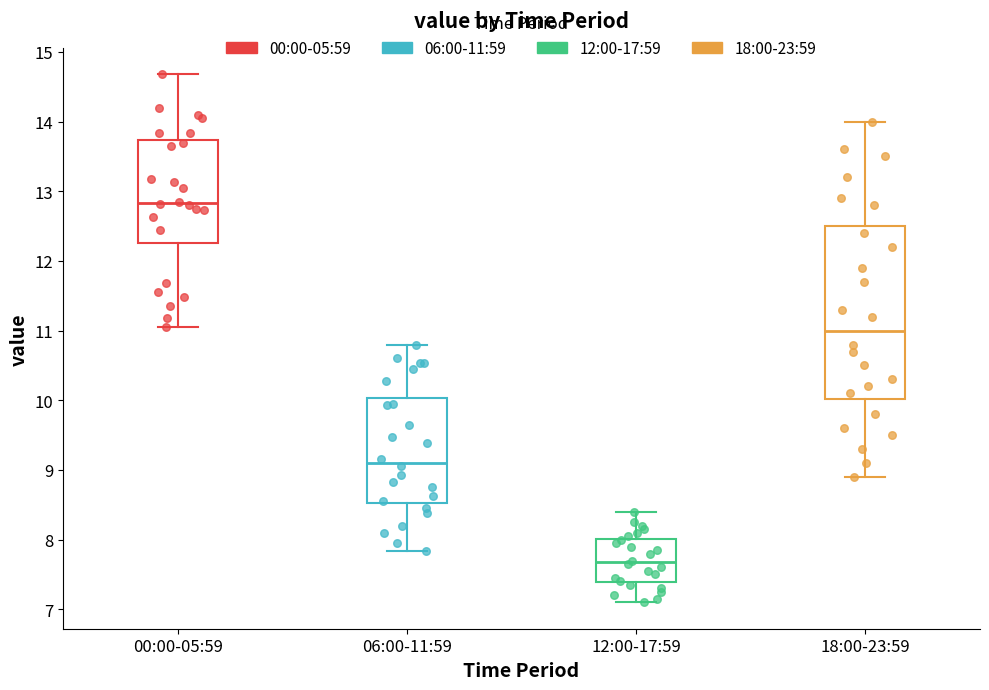

Which box has the highest median line?

00:00-05:59